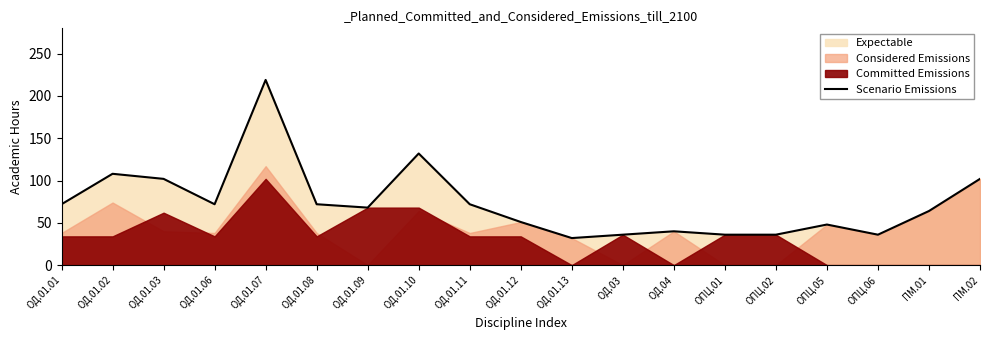

Reading right to left, transcribe all the data shown in this chart.

102	64	36	48	36	36	40	36	32	51	72	132	68	72	219	72	102	108	72